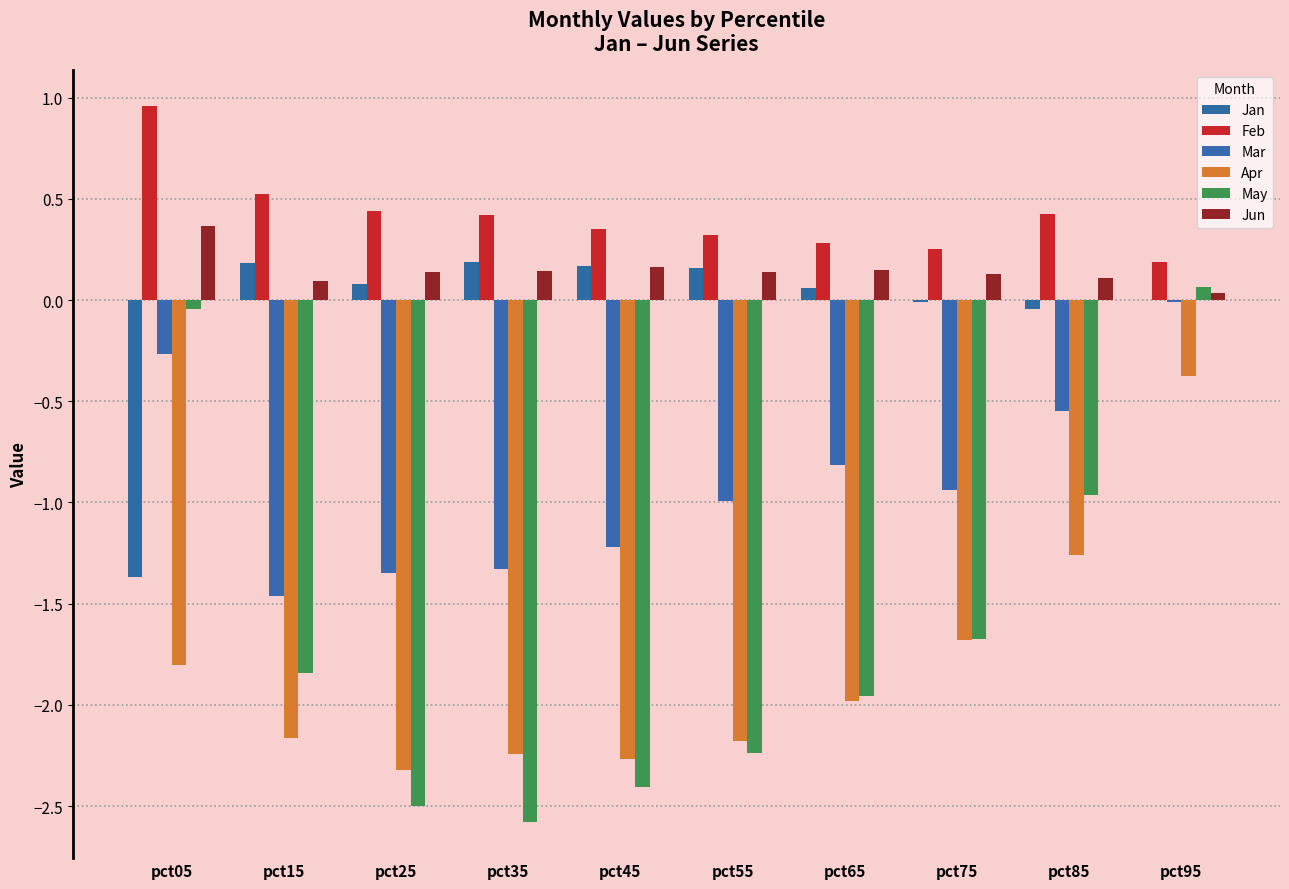

Reading left to right, transcribe all the data shown in this chart.

Jan: pct05=-1.4	pct15=0.2	pct25=0.1	pct35=0.2	pct45=0.2	pct55=0.2	pct65=0.1	pct75=-0.0	pct85=-0.0	pct95=0.0
Feb: pct05=1.0	pct15=0.5	pct25=0.4	pct35=0.4	pct45=0.4	pct55=0.3	pct65=0.3	pct75=0.3	pct85=0.4	pct95=0.2
Mar: pct05=-0.3	pct15=-1.5	pct25=-1.3	pct35=-1.3	pct45=-1.2	pct55=-1.0	pct65=-0.8	pct75=-0.9	pct85=-0.5	pct95=-0.0
Apr: pct05=-1.8	pct15=-2.2	pct25=-2.3	pct35=-2.2	pct45=-2.3	pct55=-2.2	pct65=-2.0	pct75=-1.7	pct85=-1.3	pct95=-0.4
May: pct05=-0.0	pct15=-1.8	pct25=-2.5	pct35=-2.6	pct45=-2.4	pct55=-2.2	pct65=-2.0	pct75=-1.7	pct85=-1.0	pct95=0.1
Jun: pct05=0.4	pct15=0.1	pct25=0.1	pct35=0.1	pct45=0.2	pct55=0.1	pct65=0.1	pct75=0.1	pct85=0.1	pct95=0.0